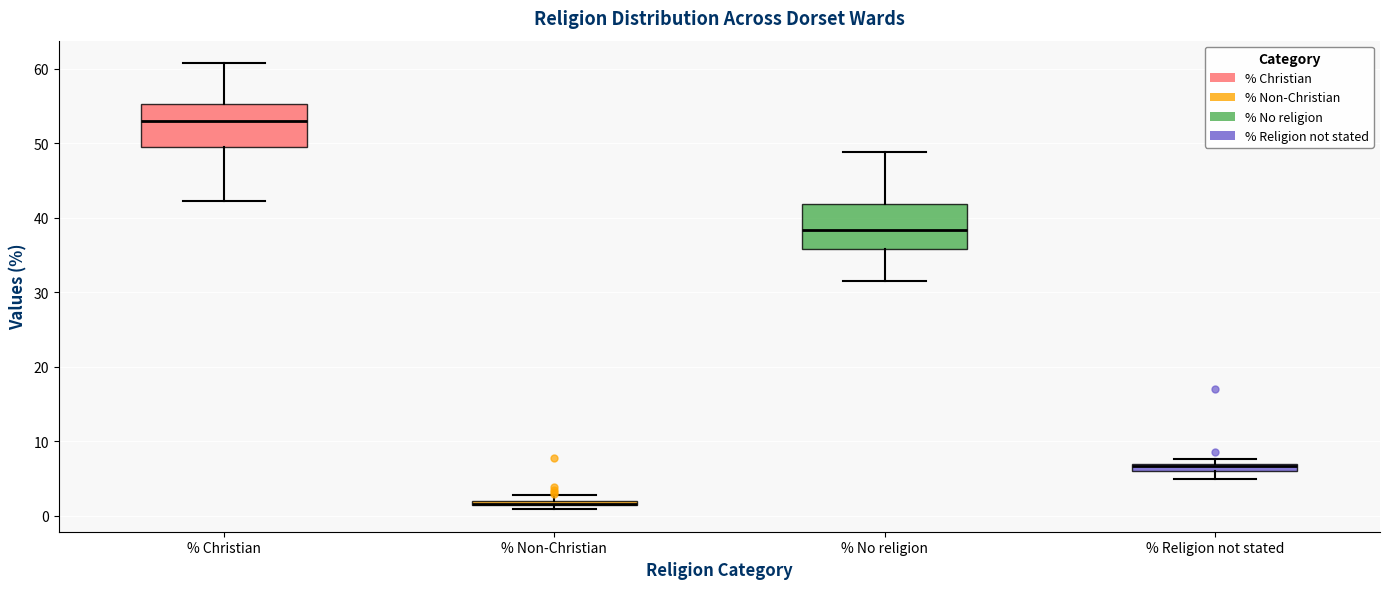

Where does the upper whisker of the box for % No religion end on the y-axis? The values are not printed on the chart, so give them approximately, as read against the axis.

49